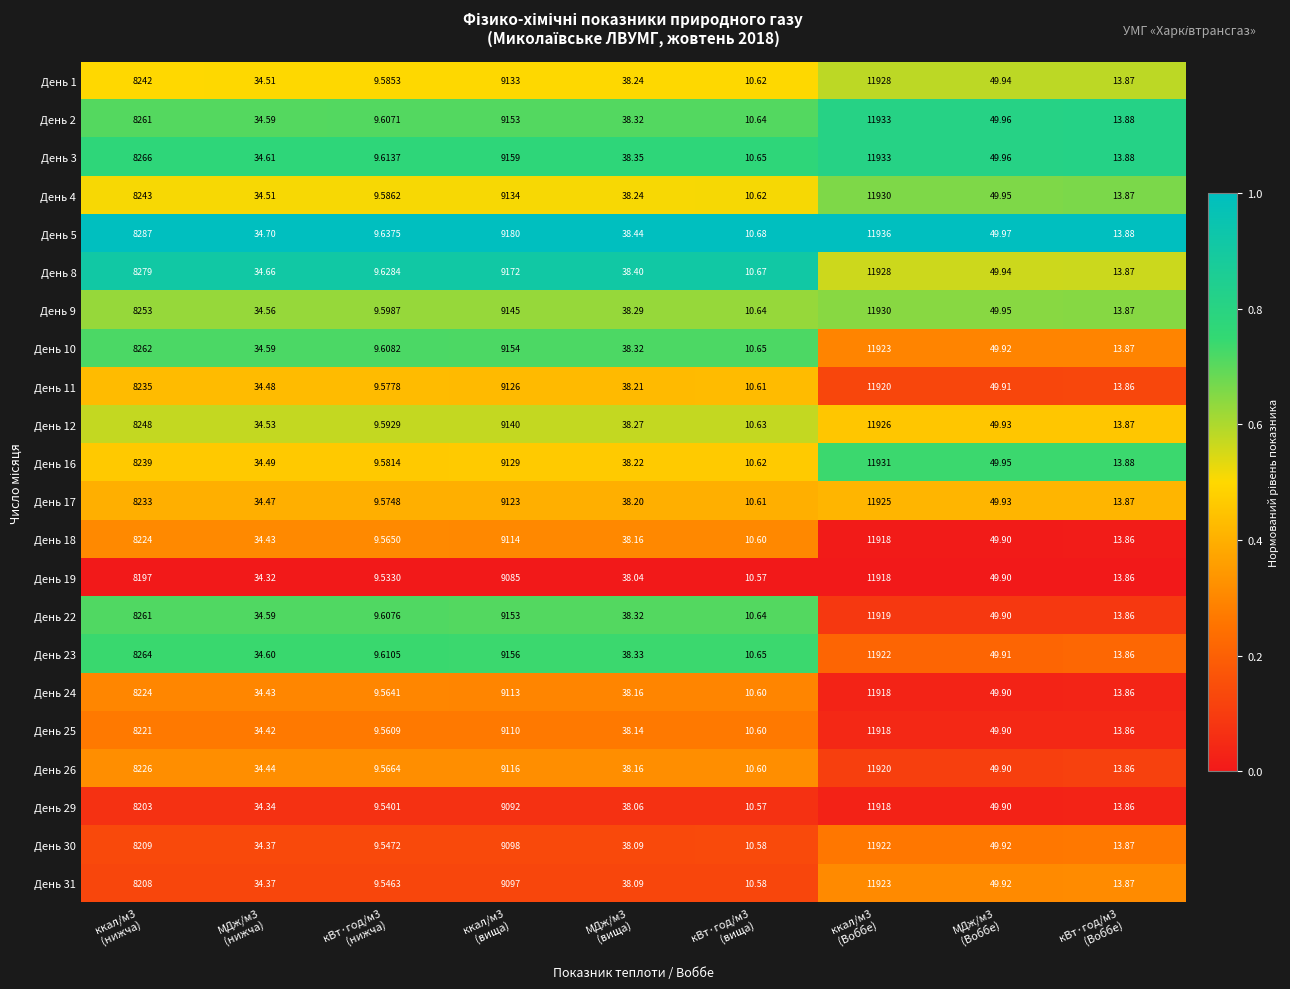

How many data points in День 30 are less than 38?

4